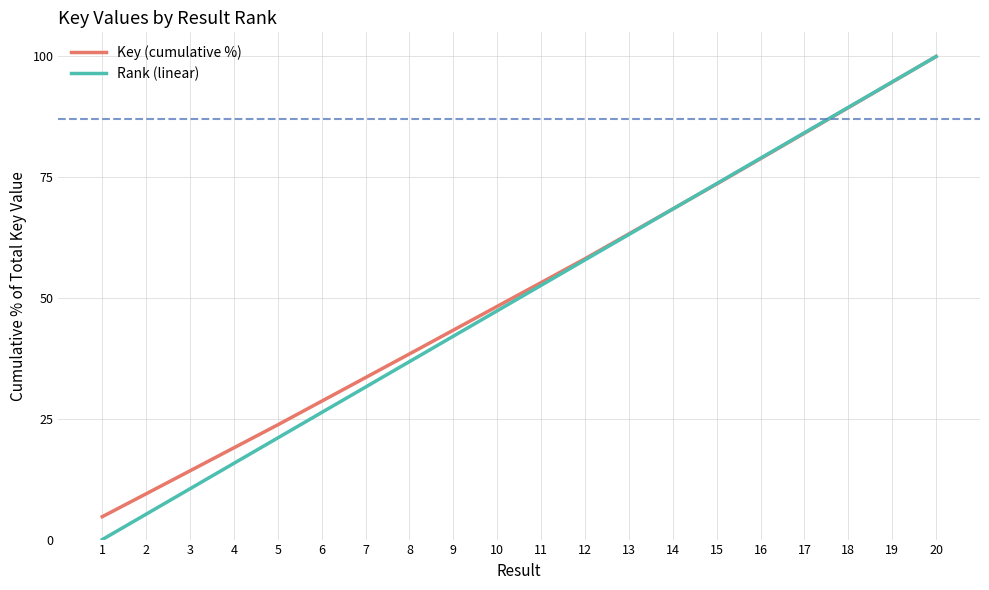

Which series has the largest total across all categories?

Key (cumulative %)